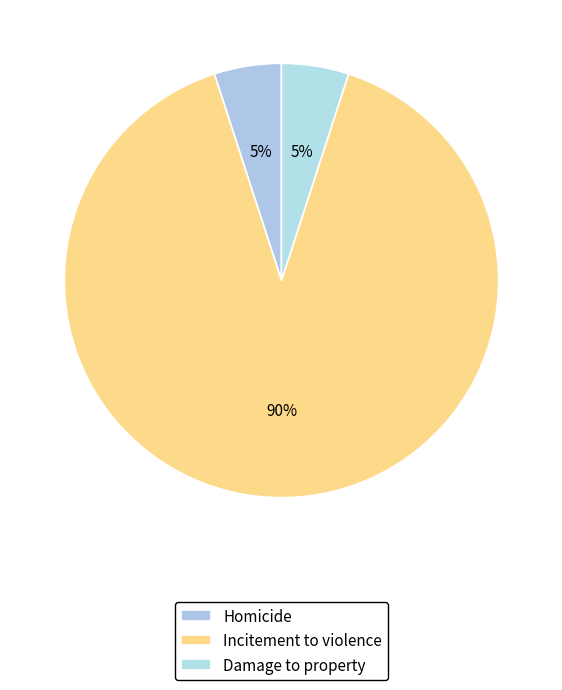

Which category has the biggest portion of the pie?

Incitement to violence